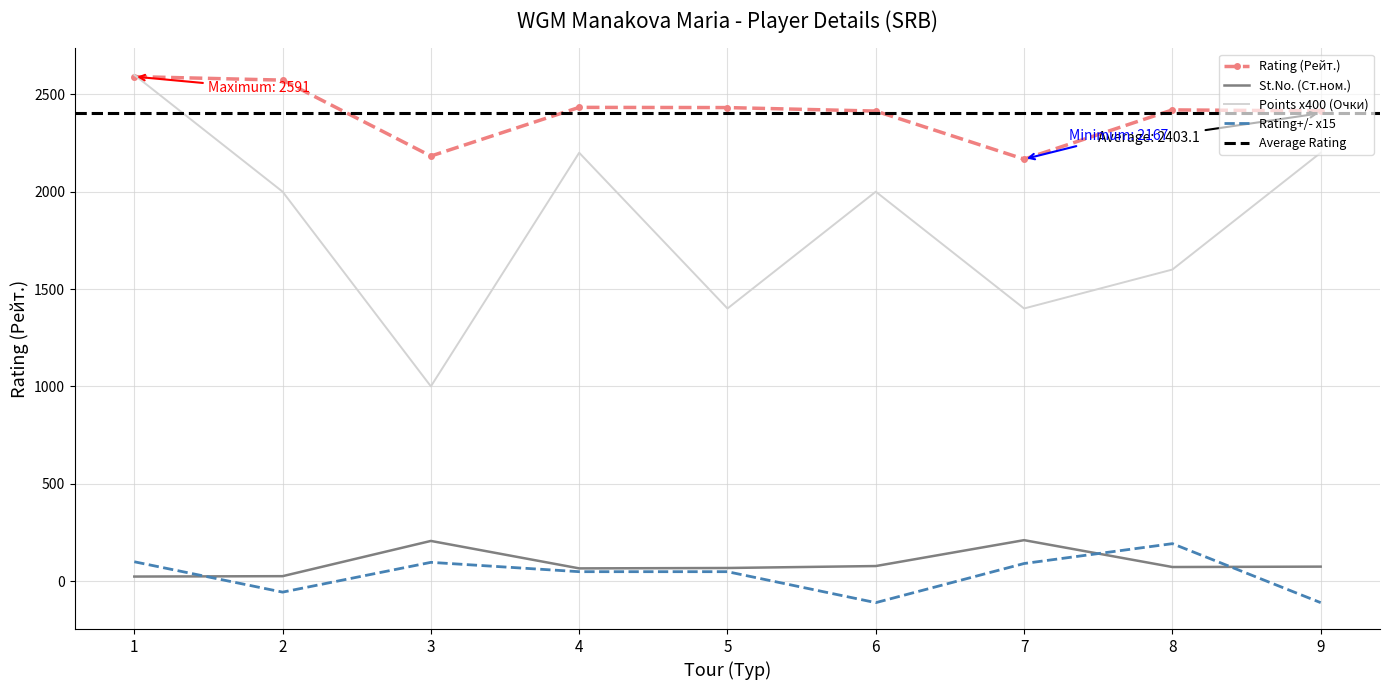

Reading left to right, extract all data points from this chart.

Rating (Рейт.): 1=2591	2=2573	3=2183	4=2433	5=2432	6=2414	7=2167	8=2420	9=2415
Rating +/- (рейт+/-): 1=99	2=-57	3=96	4=48	5=48	6=-111	7=90	8=192	9=-111
Points (Очки): 1=2600	2=2000	3=1000	4=2200	5=1400	6=2000	7=1400	8=1600	9=2200
St.No. (Ст.ном.): 1=23	2=25	3=206	4=65	5=67	6=77	7=210	8=72	9=74